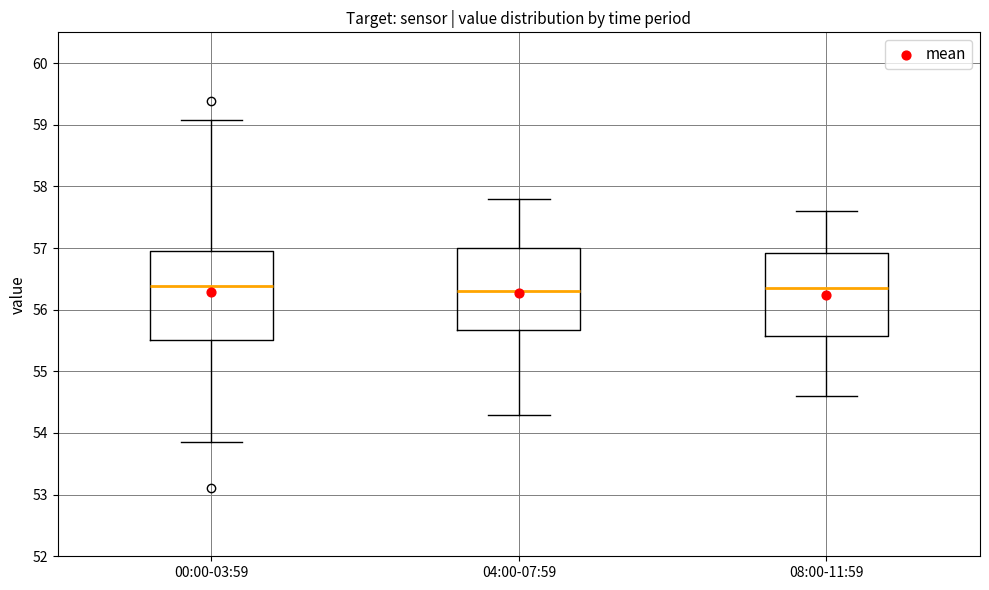

Where is the upper edge of the box for 04:00-07:59 on the y-axis? The values are not printed on the chart, so give them approximately, as read against the axis.

57.0